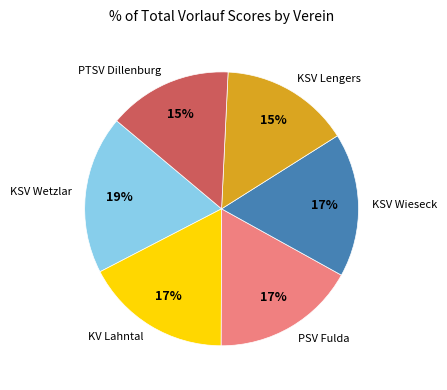

To the nearest percent, what is the difference between the PSV Fulda and PTSV Dillenburg slice percentages?

2%